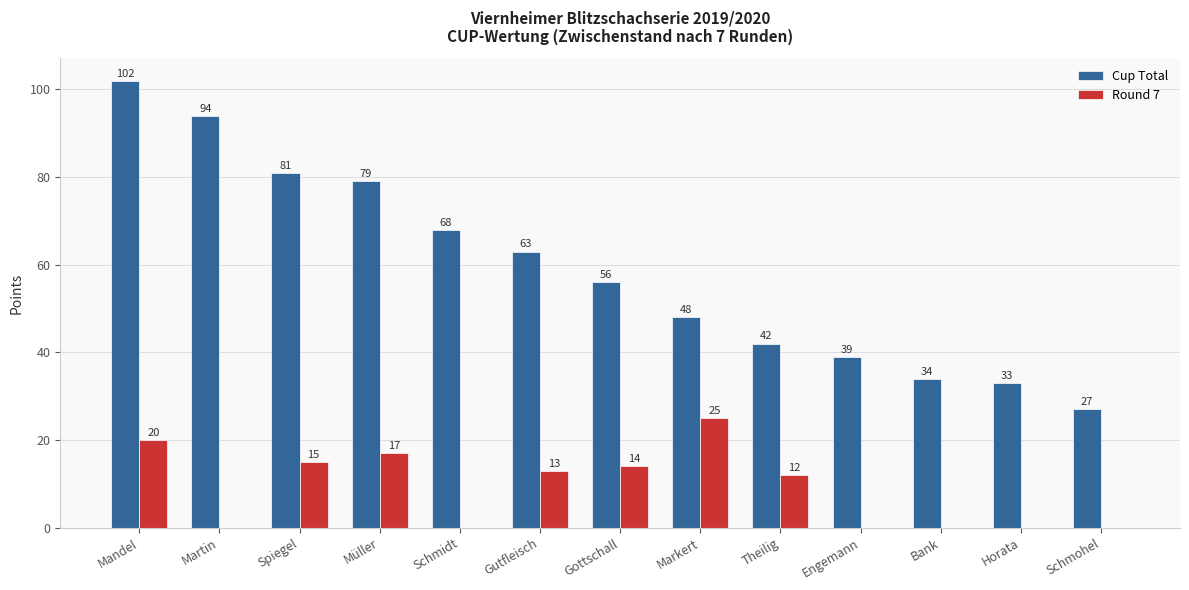

Is it true that Cup Total equals 143 at Mandel?

False